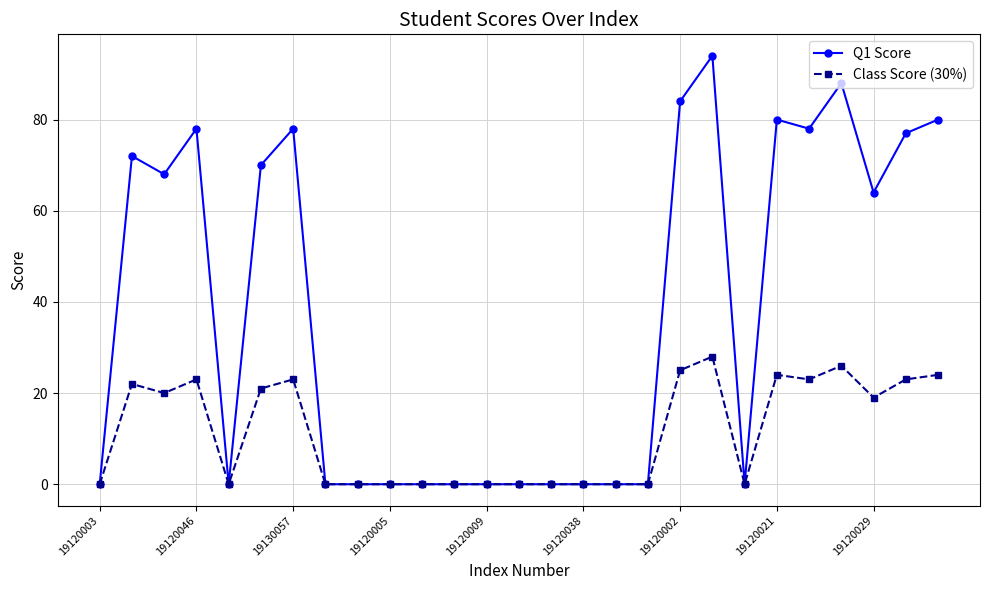

Count the number of data series in this chart.

2